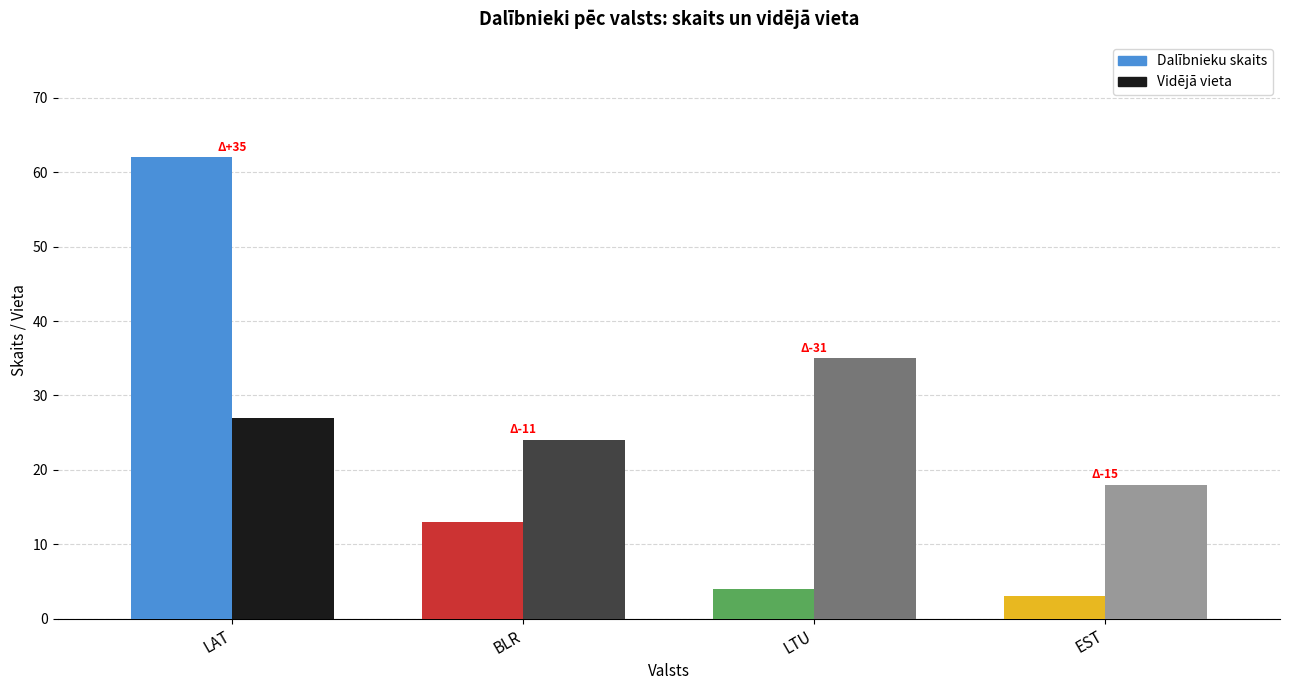

Is the value of Dalībnieku skaits at LTU greater than the value of Vidējā vieta at LTU?

No